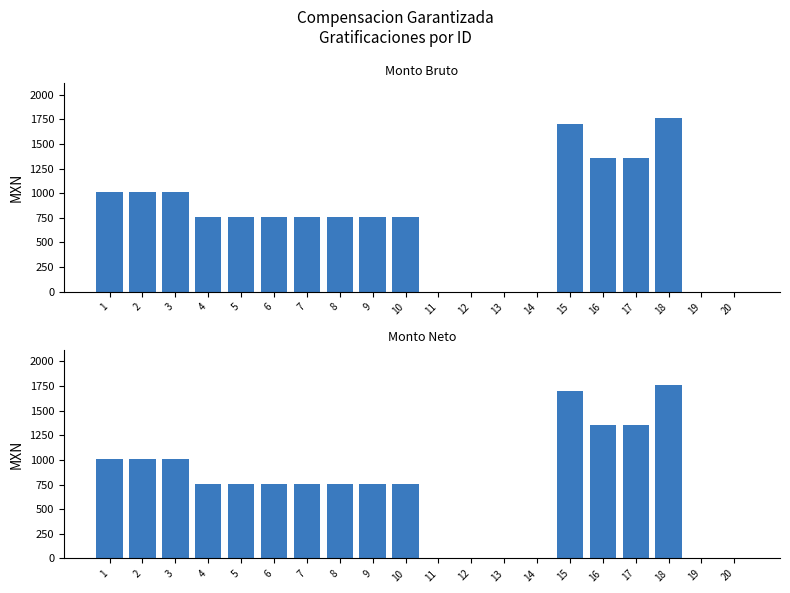

Which series changed the most between 6 and 15?

Monto bruto